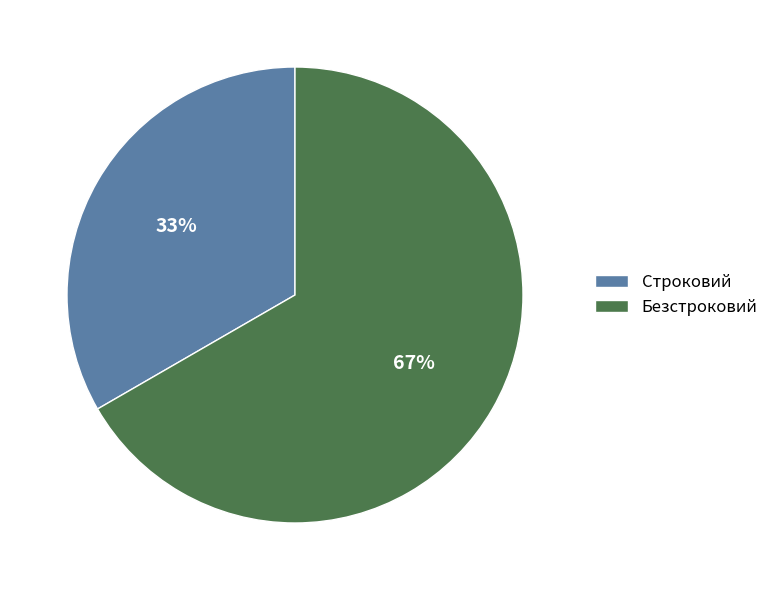

True or false: Безстроковий accounts for 67% of the total.

True